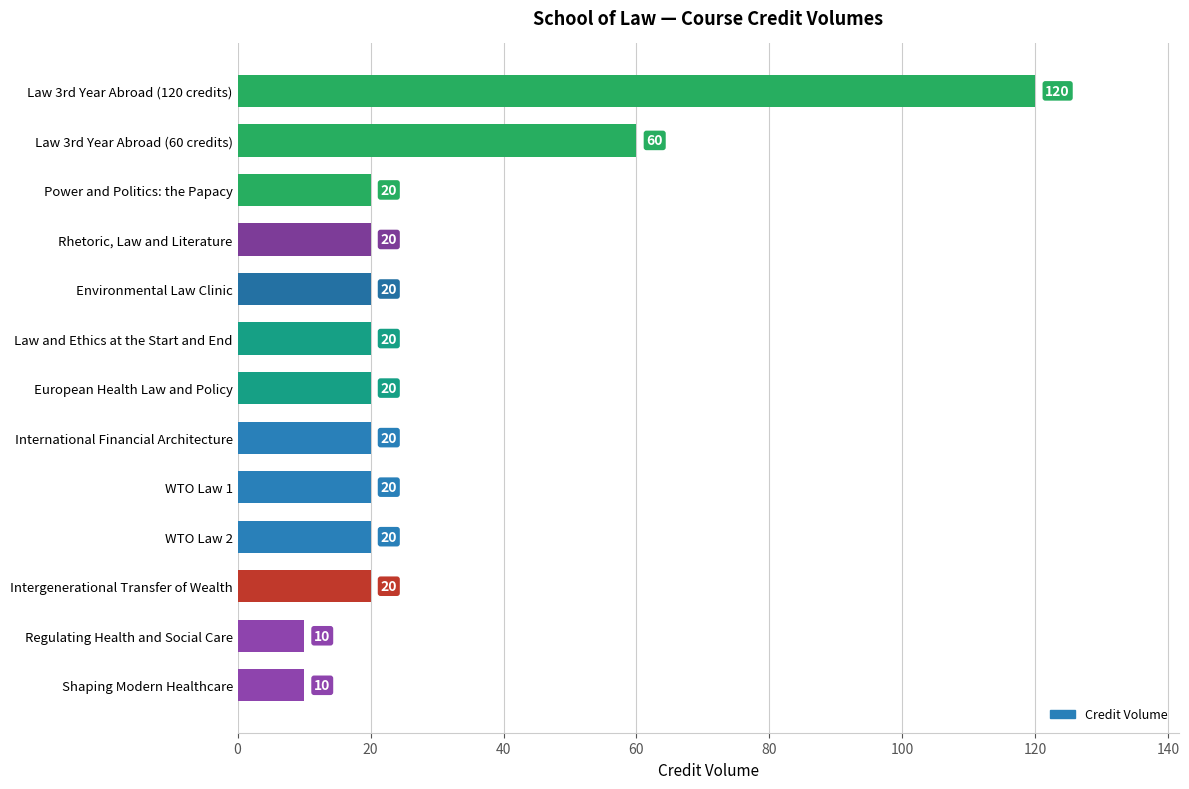

What is the greatest value displayed?

120